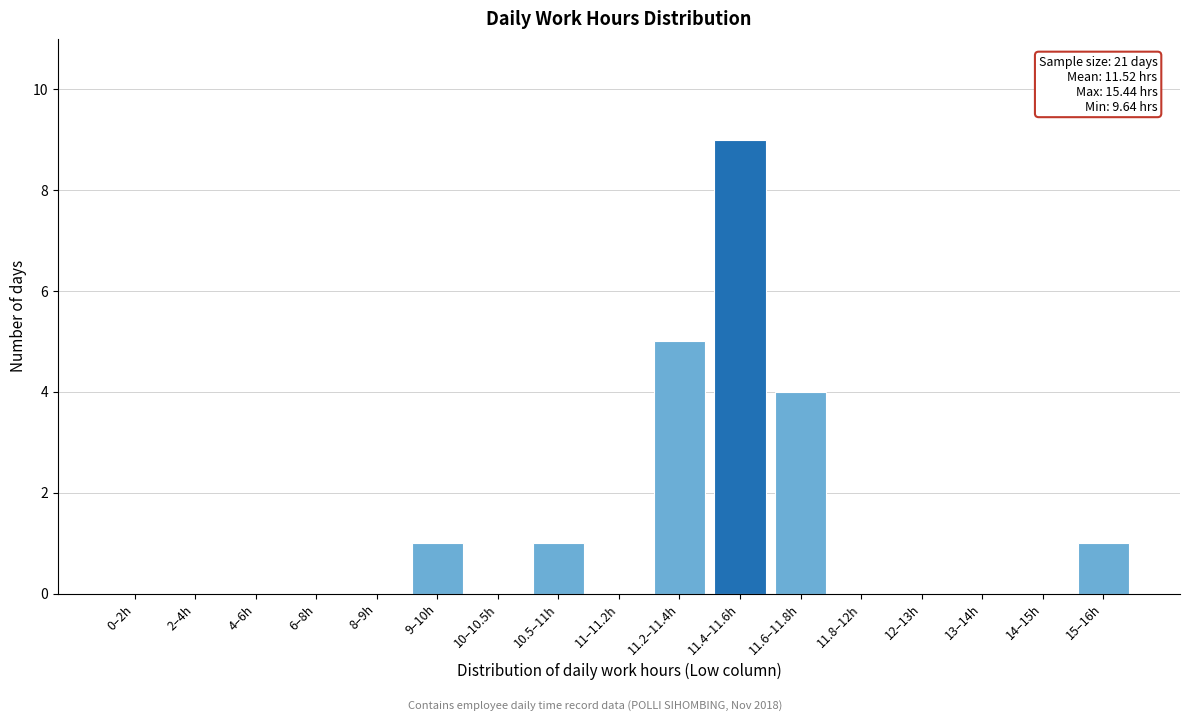

Reading left to right, extract all data points from this chart.

0–2h=0	2–4h=0	4–6h=0	6–8h=0	8–9h=0	9–10h=1	10–10.5h=0	10.5–11h=1	11–11.2h=0	11.2–11.4h=5	11.4–11.6h=9	11.6–11.8h=4	11.8–12h=0	12–13h=0	13–14h=0	14–15h=0	15–16h=1